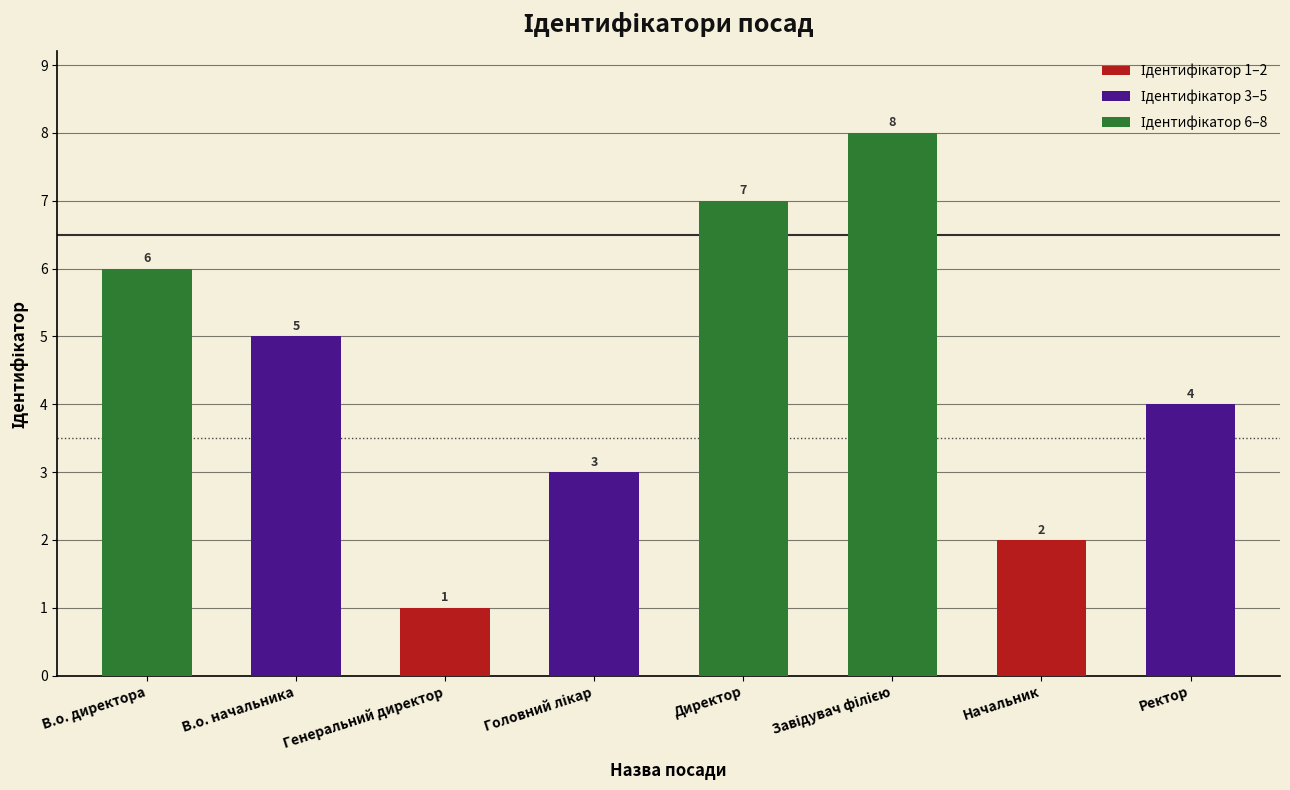

What position from the left is Директор?

5